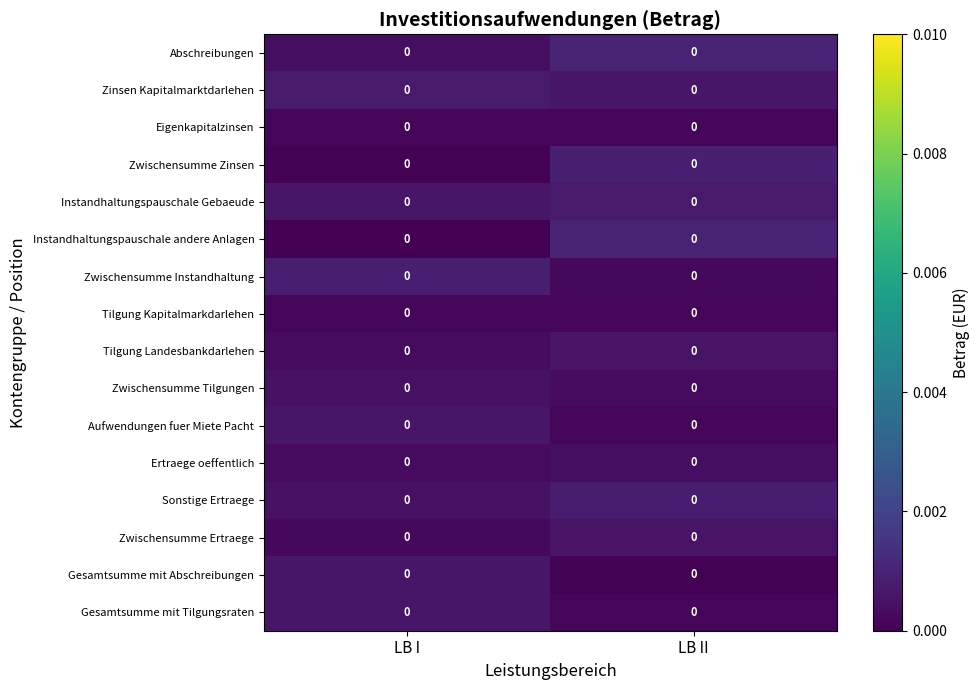

Reading left to right, what are all the values shown in this chart?

Abschreibungen: LB I=0.0	LB II=0.0
Zinsen Kapitalmarktdarlehen: LB I=0.0	LB II=0.0
Eigenkapitalzinsen: LB I=0.0	LB II=0.0
Zwischensumme Zinsen: LB I=0.0	LB II=0.0
Instandhaltungspauschale Gebaeude: LB I=0.0	LB II=0.0
Instandhaltungspauschale andere Anlagen: LB I=0.0	LB II=0.0
Zwischensumme Instandhaltung: LB I=0.0	LB II=0.0
Tilgung Kapitalmarkdarlehen: LB I=0.0	LB II=0.0
Tilgung Landesbankdarlehen: LB I=0.0	LB II=0.0
Zwischensumme Tilgungen: LB I=0.0	LB II=0.0
Aufwendungen fuer Miete Pacht: LB I=0.0	LB II=0.0
Ertraege oeffentlich: LB I=0.0	LB II=0.0
Sonstige Ertraege: LB I=0.0	LB II=0.0
Zwischensumme Ertraege: LB I=0.0	LB II=0.0
Gesamtsumme mit Abschreibungen: LB I=0.0	LB II=0.0
Gesamtsumme mit Tilgungsraten: LB I=0.0	LB II=0.0